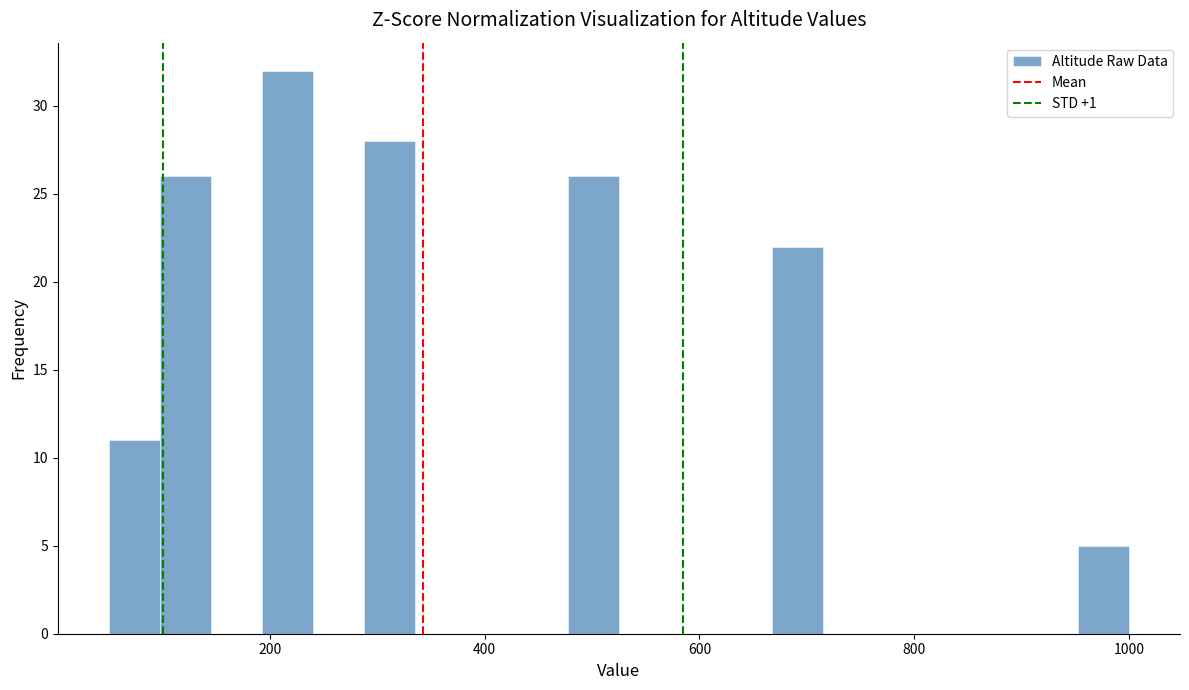

Read against the x-axis, roughly where is the centre of the tallest bar?

220